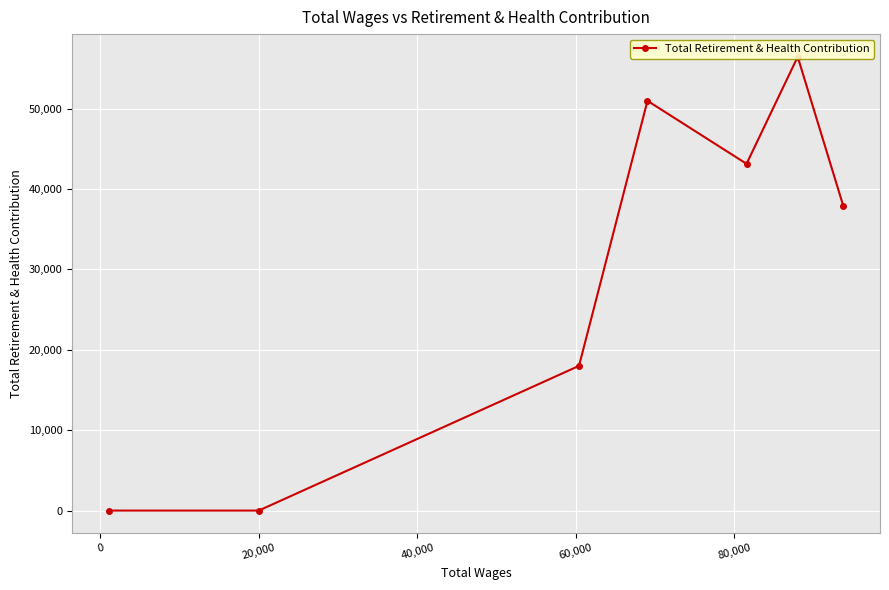

How many values are above zero?

5